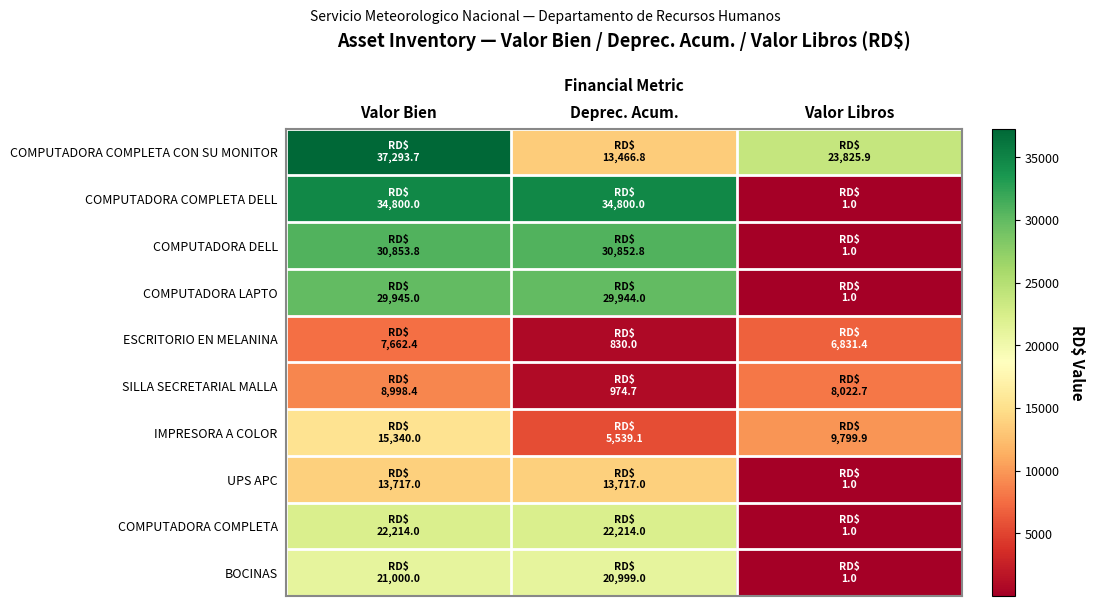

Reading right to left, what are all the values shown in this chart?

COMPUTADORA COMPLETA CON SU MONITOR: Valor Libros=23825.9	Deprec. Acum.=13466.8	Valor Bien=37293.7
COMPUTADORA COMPLETA DELL: Valor Libros=1.0	Deprec. Acum.=34800.0	Valor Bien=34800.0
COMPUTADORA DELL: Valor Libros=1.0	Deprec. Acum.=30852.8	Valor Bien=30853.8
COMPUTADORA LAPTO: Valor Libros=1.0	Deprec. Acum.=29944.0	Valor Bien=29945.0
ESCRITORIO EN MELANINA: Valor Libros=6831.4	Deprec. Acum.=830.0	Valor Bien=7662.4
SILLA SECRETARIAL MALLA: Valor Libros=8022.7	Deprec. Acum.=974.7	Valor Bien=8998.4
IMPRESORA A COLOR: Valor Libros=9799.9	Deprec. Acum.=5539.1	Valor Bien=15340.0
UPS APC: Valor Libros=1.0	Deprec. Acum.=13717.0	Valor Bien=13717.0
COMPUTADORA COMPLETA: Valor Libros=1.0	Deprec. Acum.=22214.0	Valor Bien=22214.0
BOCINAS: Valor Libros=1.0	Deprec. Acum.=20999.0	Valor Bien=21000.0